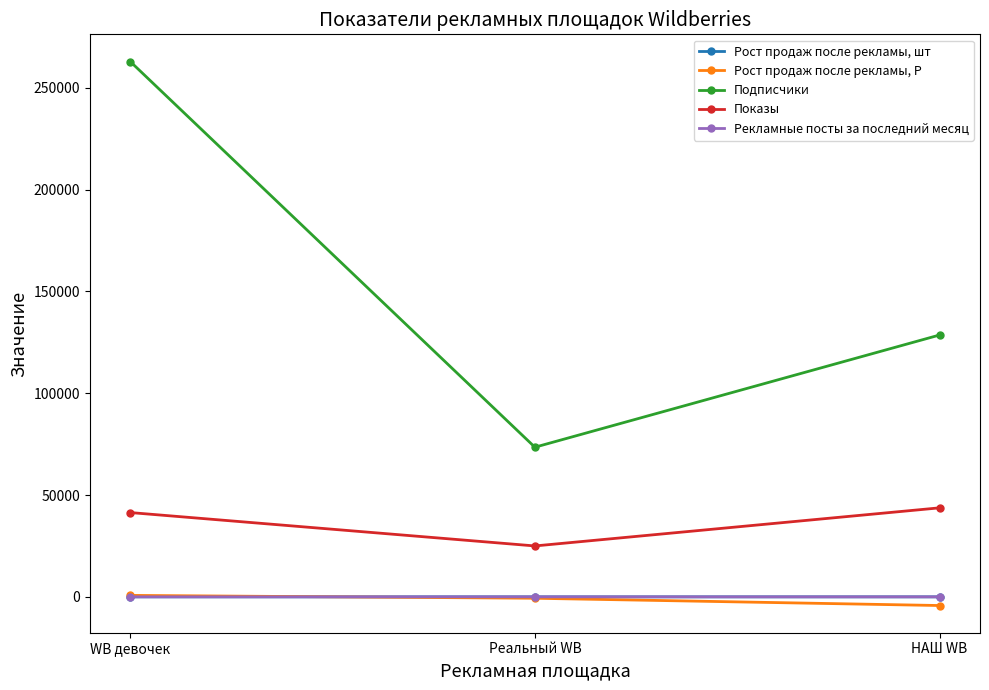

Between WB девочек and Реальный WB, which series saw the biggest shift?

Подписчики